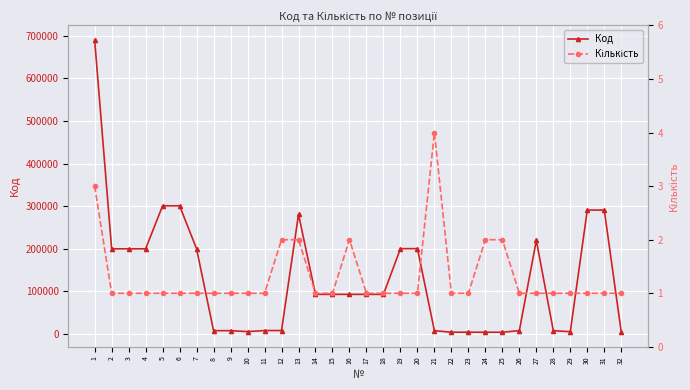

In Код, how many points are lower than both neighbors (excluding endpoints)?

9